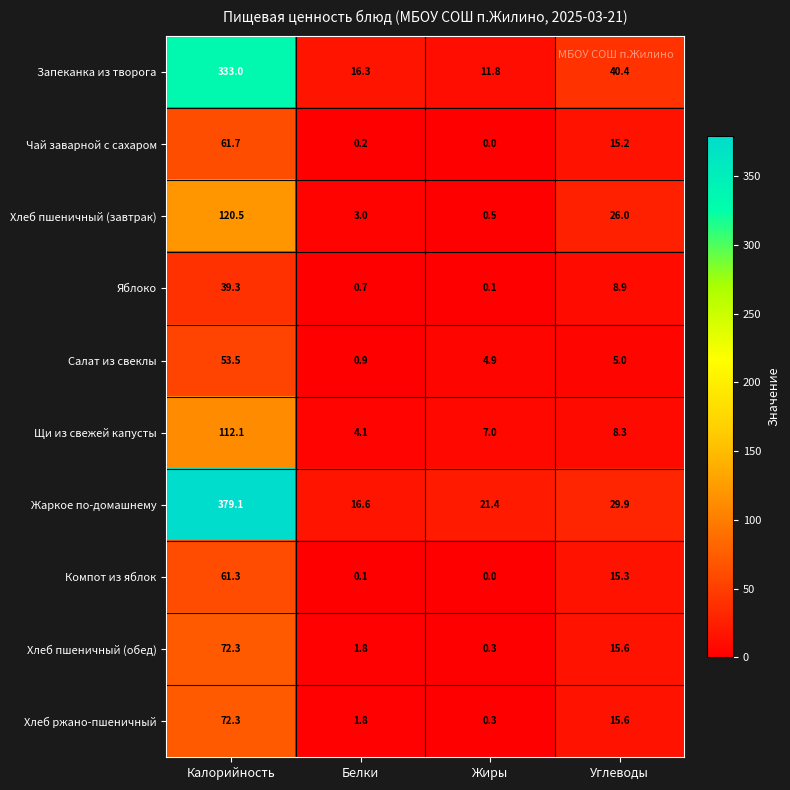

How many values in the Жаркое по-домашнему series exceed 29?

2